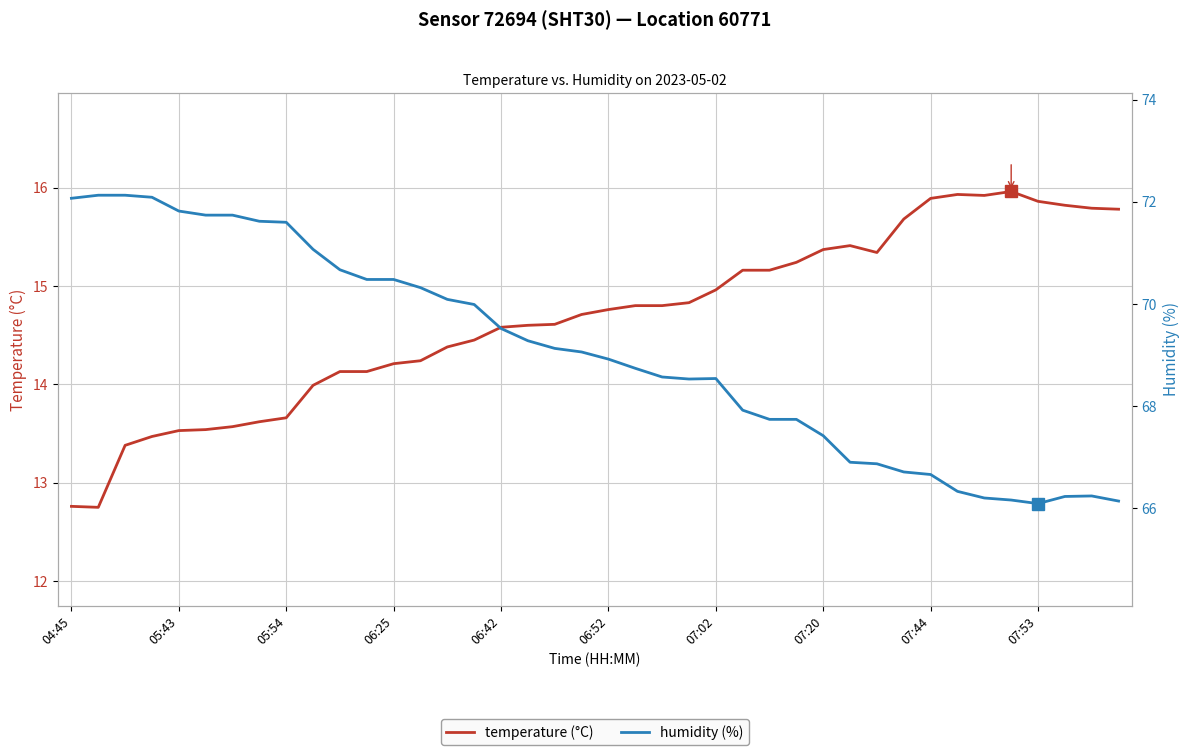

What are all the series names shown in the legend?

temperature (°C), humidity (%)